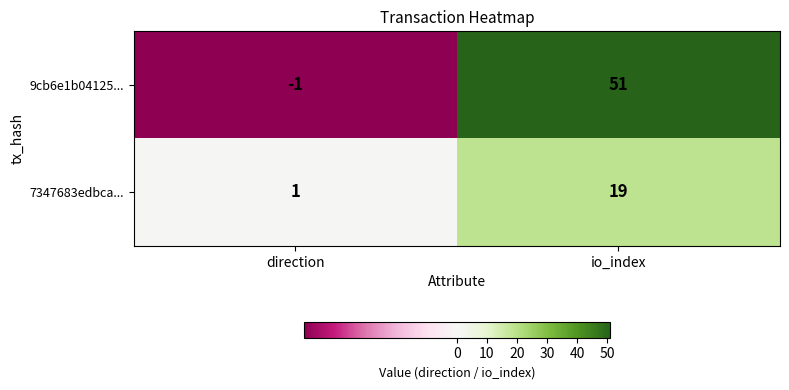

At io_index, list the series in order from smallest to largest.

7347683edbca..., 9cb6e1b04125...